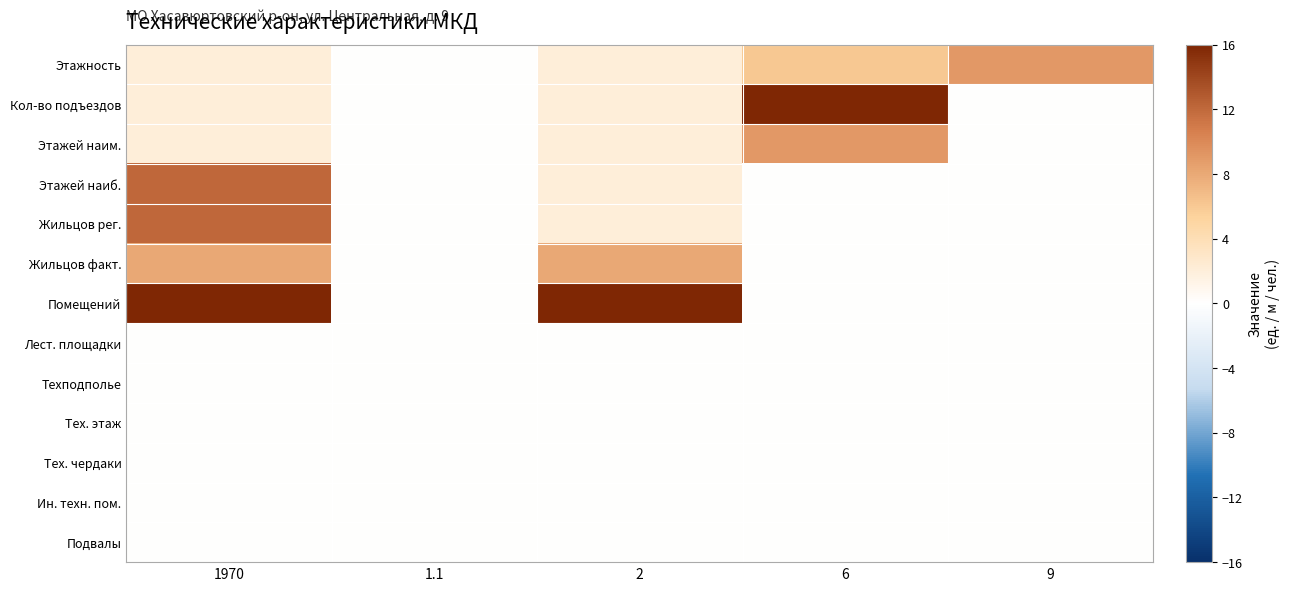

At how many categories does at least one series exceed 48?

2